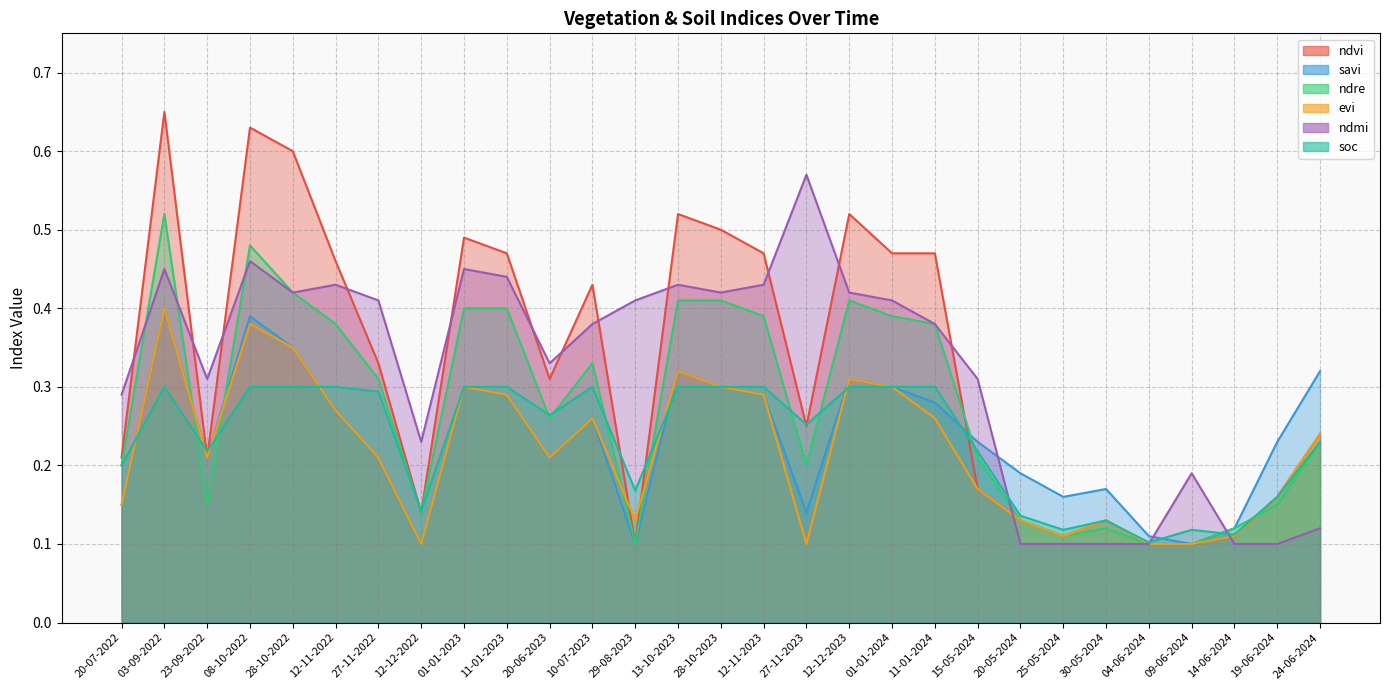

Where is soc nearest to the value 0?

04-06-2024